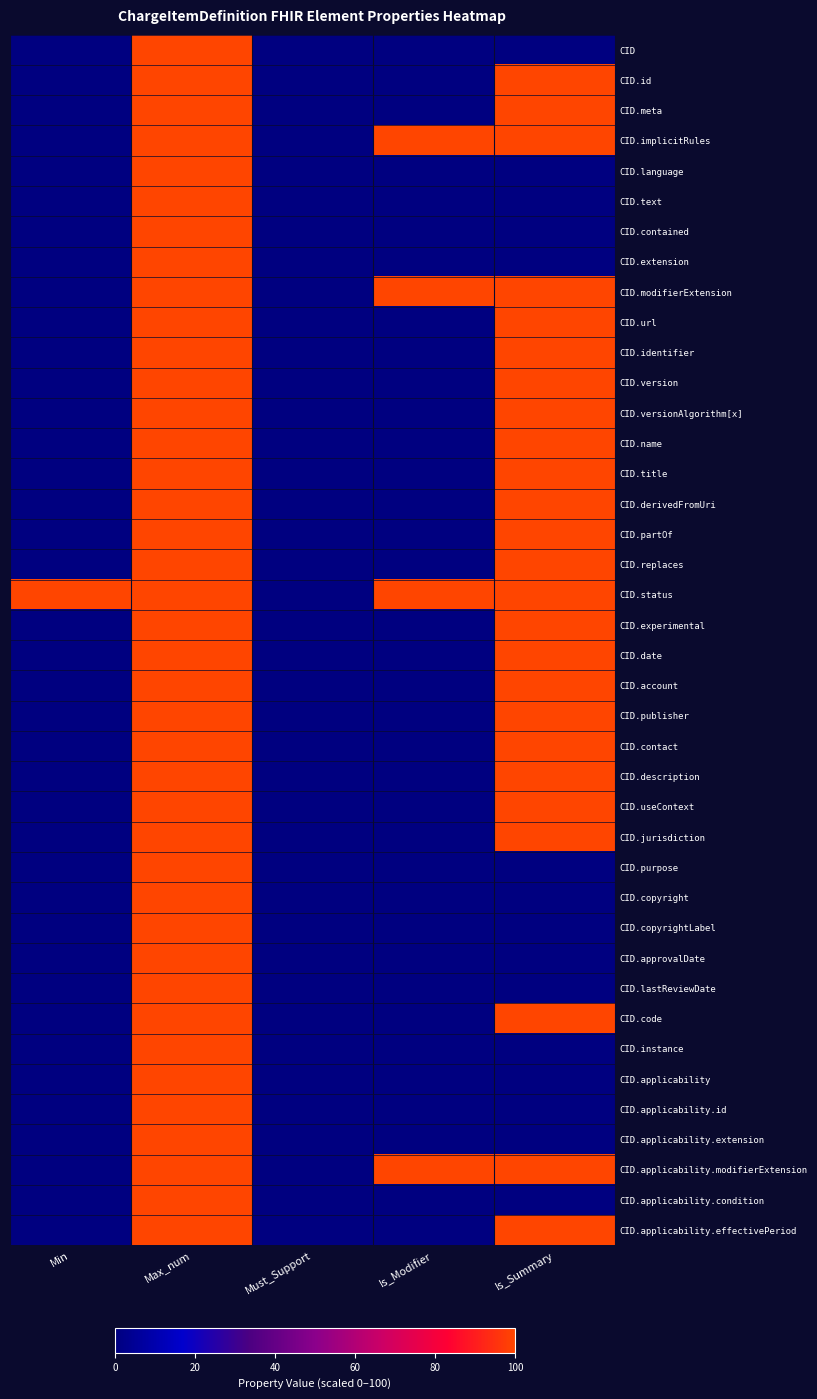

At how many categories does at least one series exceed 3?

4